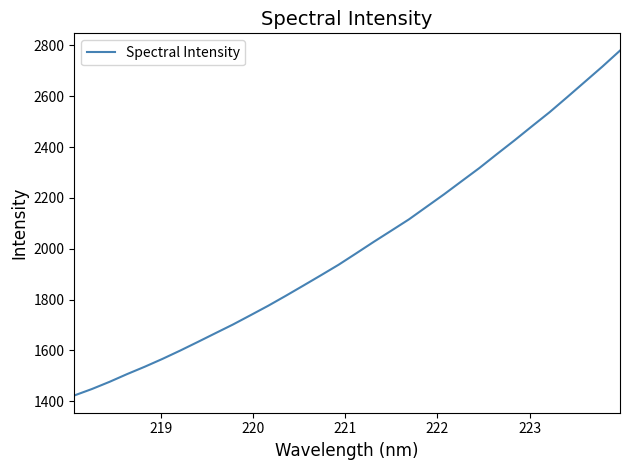

Count the number of values greater than 1981.

16